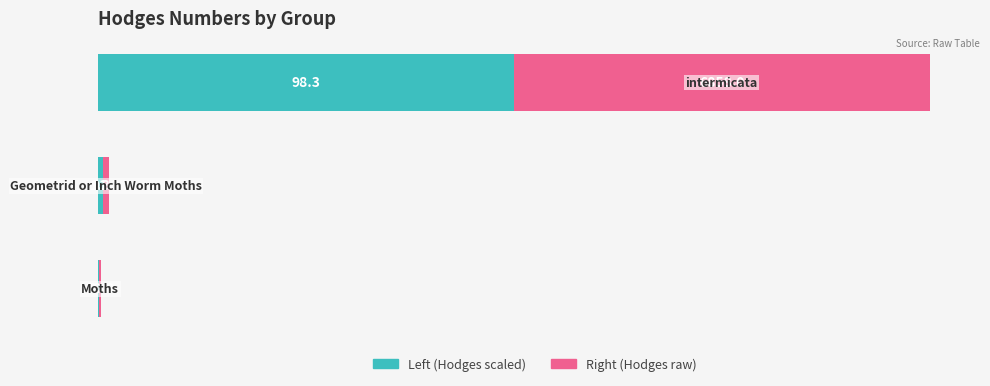

How many series are shown in this chart?

2